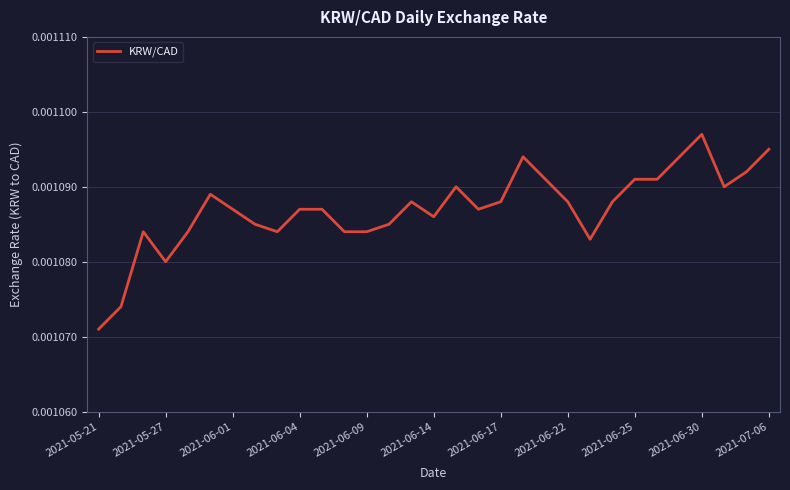

How many lines are shown in the chart?

1